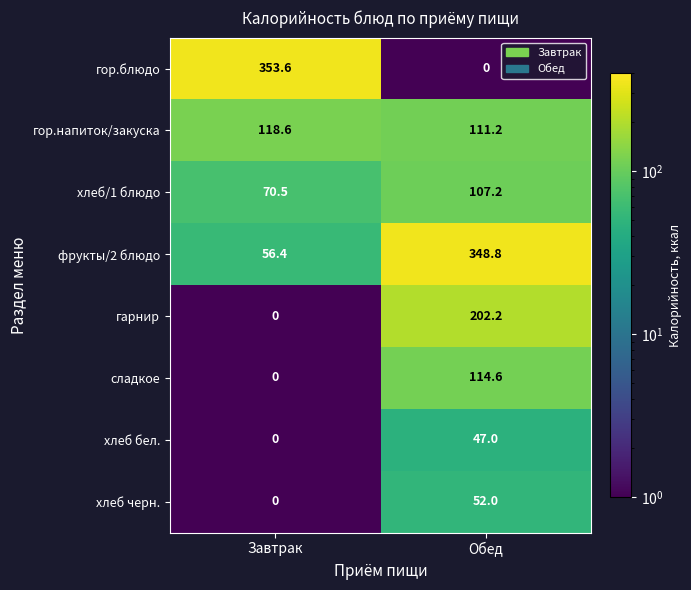

The фрукты/2 блюдо series shows 206.7 at Обед. True or false?

False